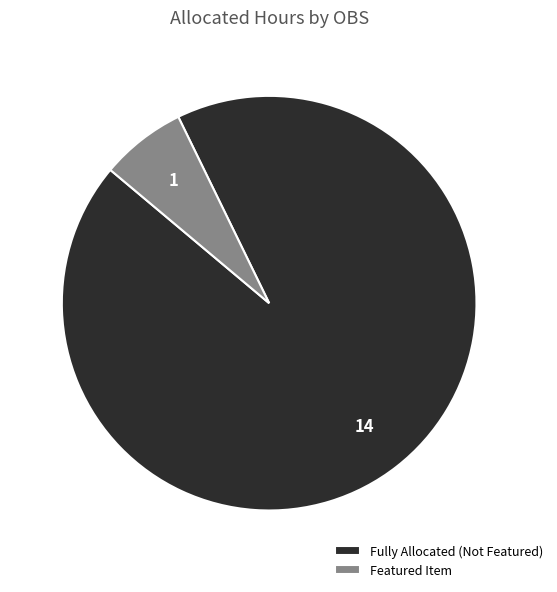

What is the smallest slice in the pie chart?

Featured Item